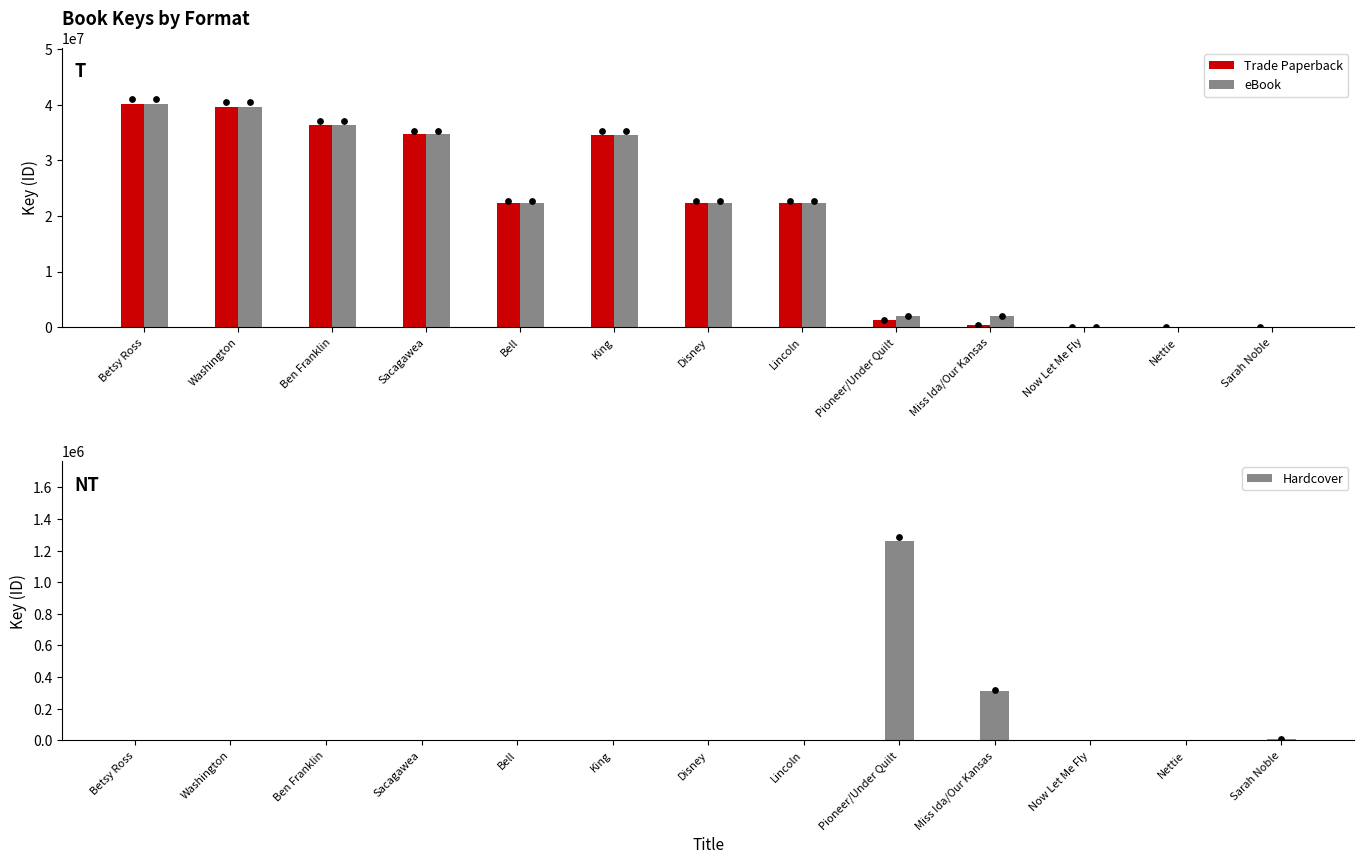

Which series has the largest total across all categories?

eBook